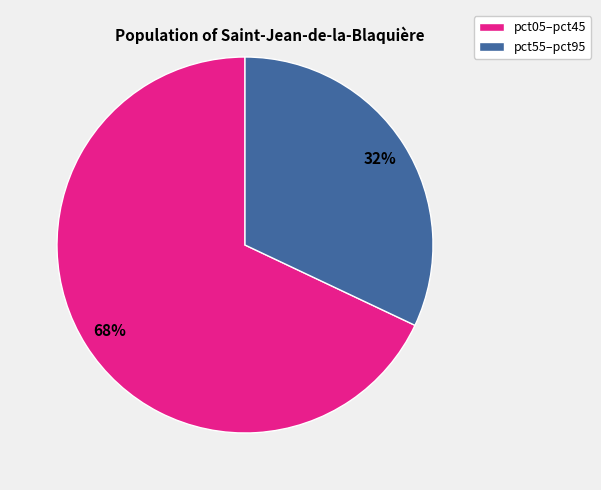

Is there any slice that represents more than half of the pie?

Yes